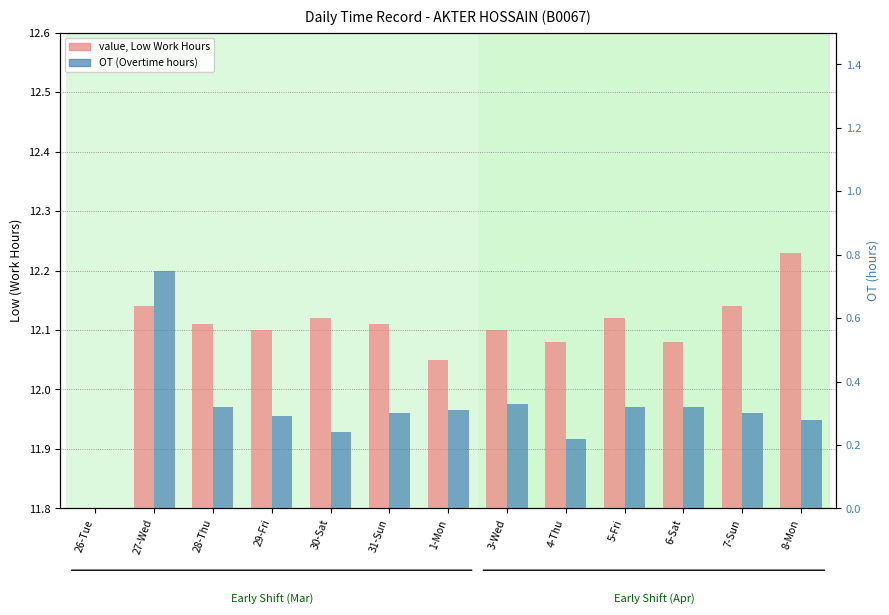

List the series in order of their overall mean, lowest first.

OT (Overtime), value, Low Work Hours